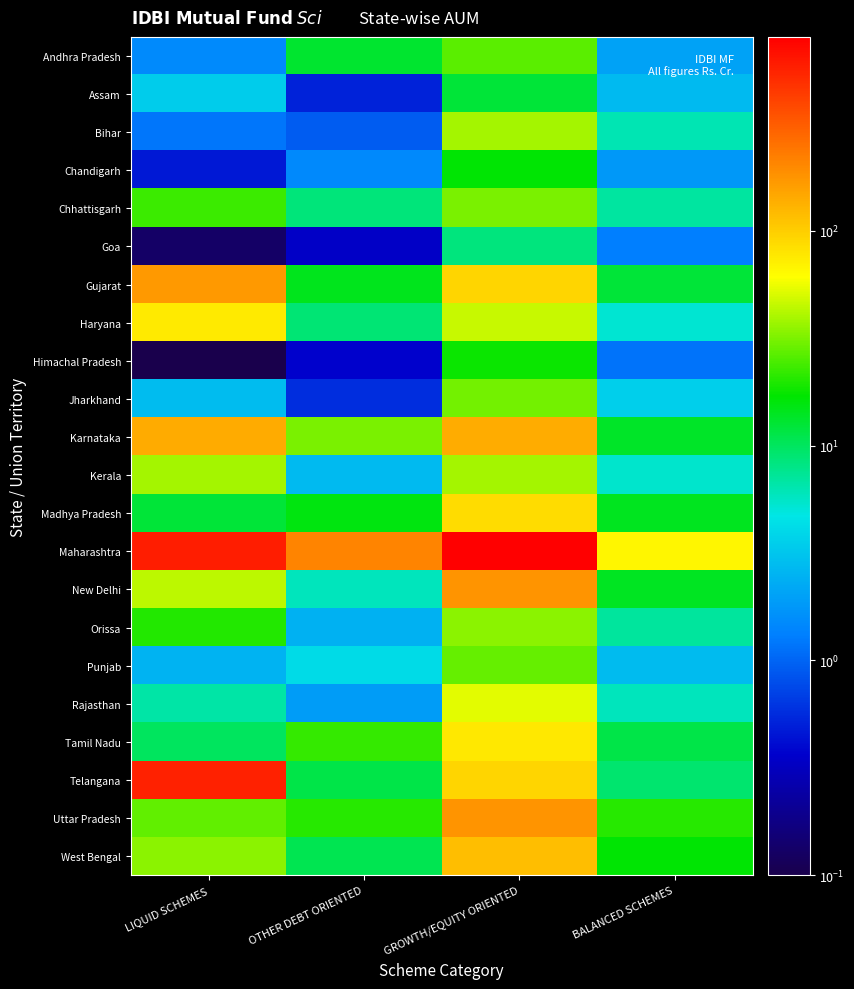

Count the number of categories in the chart.

4